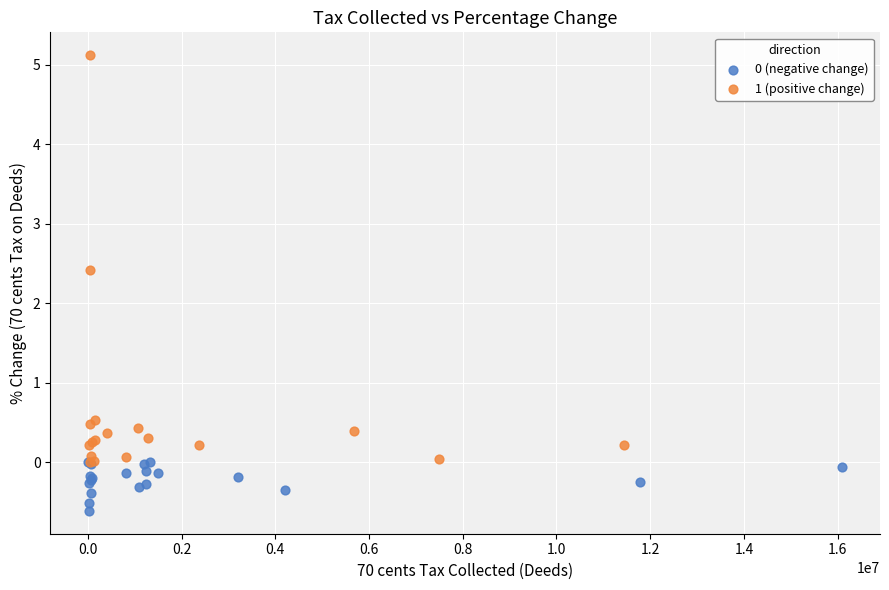

Which series reaches the maximum Y coordinate?

1 (positive change)